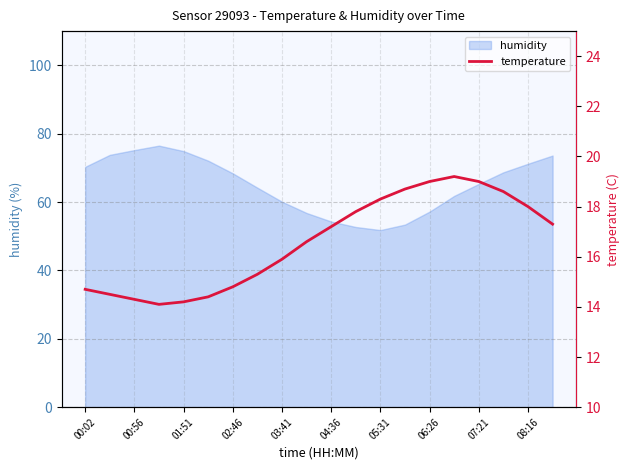

What is the highest value of the humidity series?

76.5